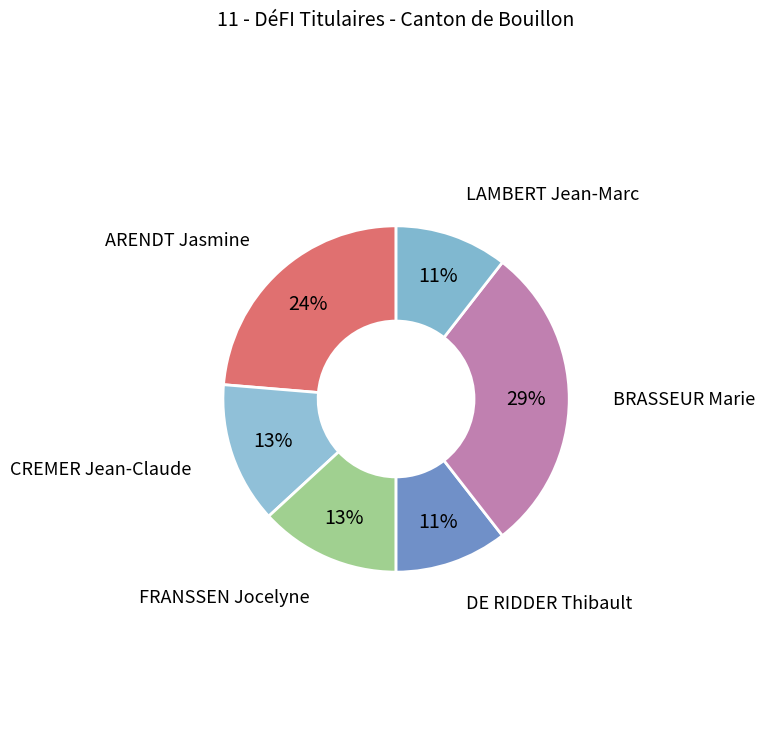

Approximately how many times larger is the value at LAMBERT Jean-Marc compared to DE RIDDER Thibault?

1.0